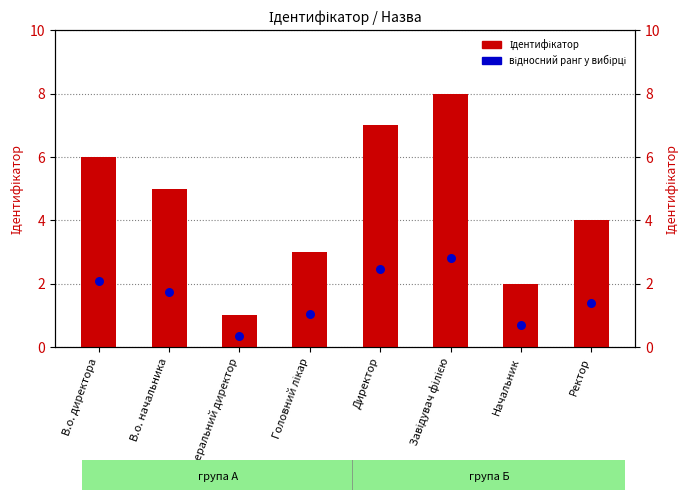

Which series reaches the maximum Y coordinate?

Ідентифікатор